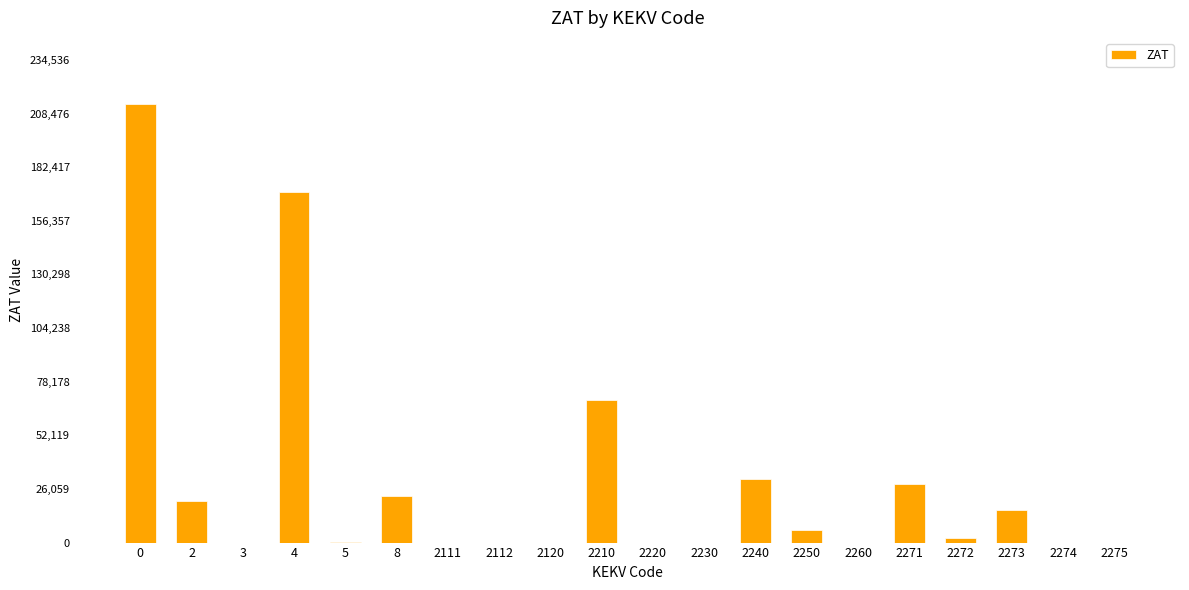

What is the sum of all values?

579367.0